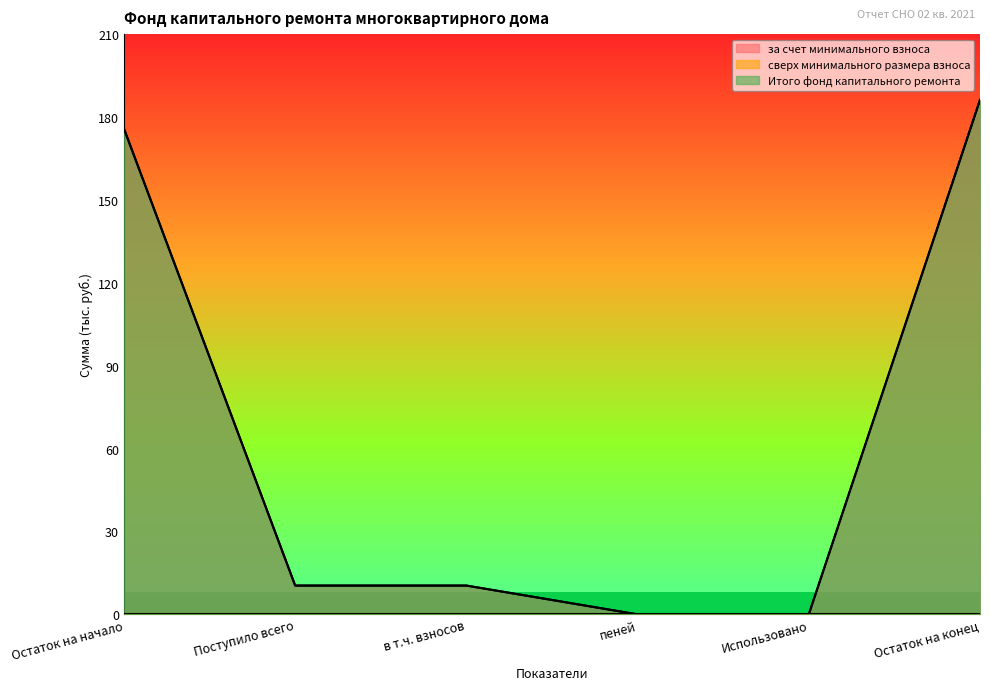

List the series in order of their peak value, highest first.

за счет минимального взноса, Итого фонд капитального ремонта